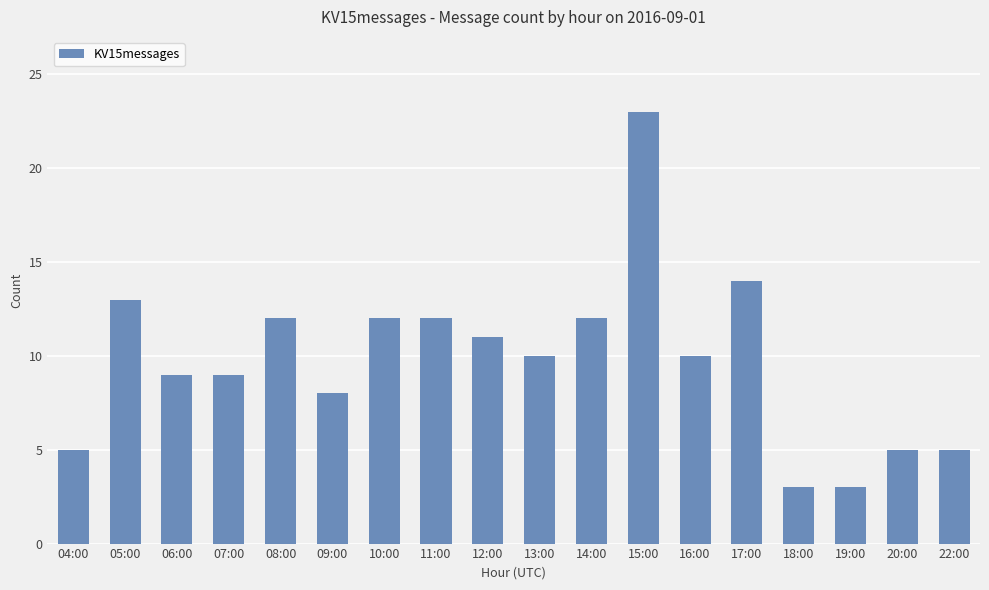

What is the change in value from 10:00 to 22:00?

-7